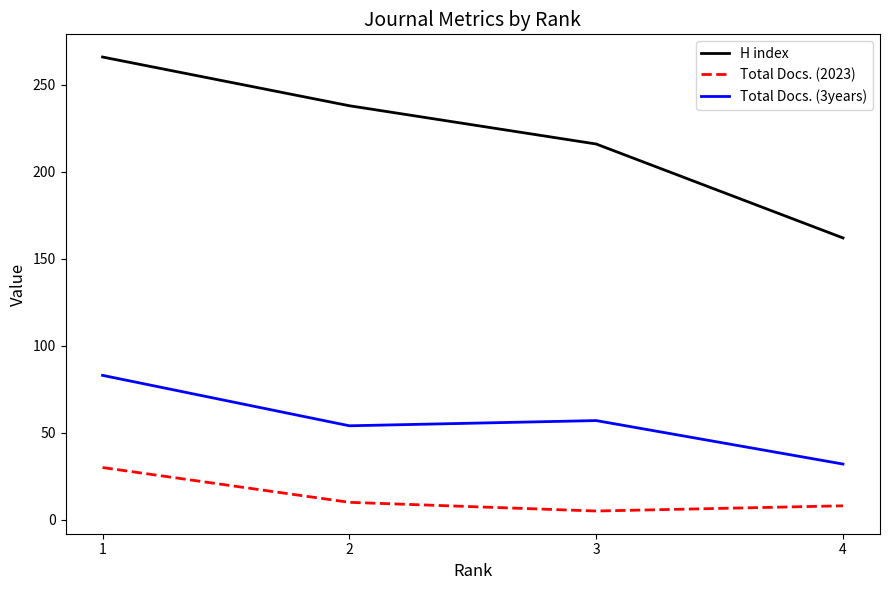

The value of H index at 3 is 64. True or false?

False